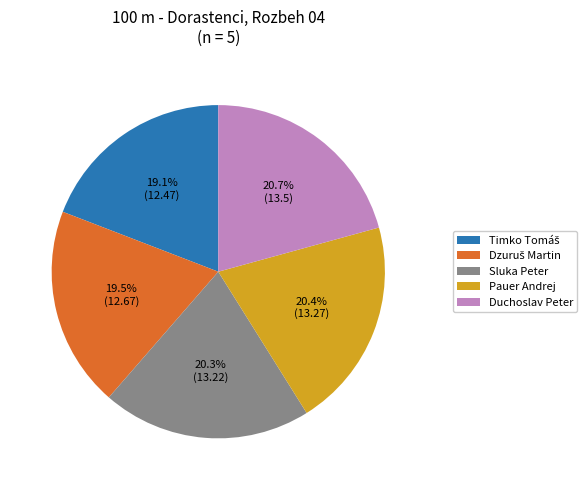

Do Sluka Peter and Duchoslav Peter together represent more than half of the pie?

No